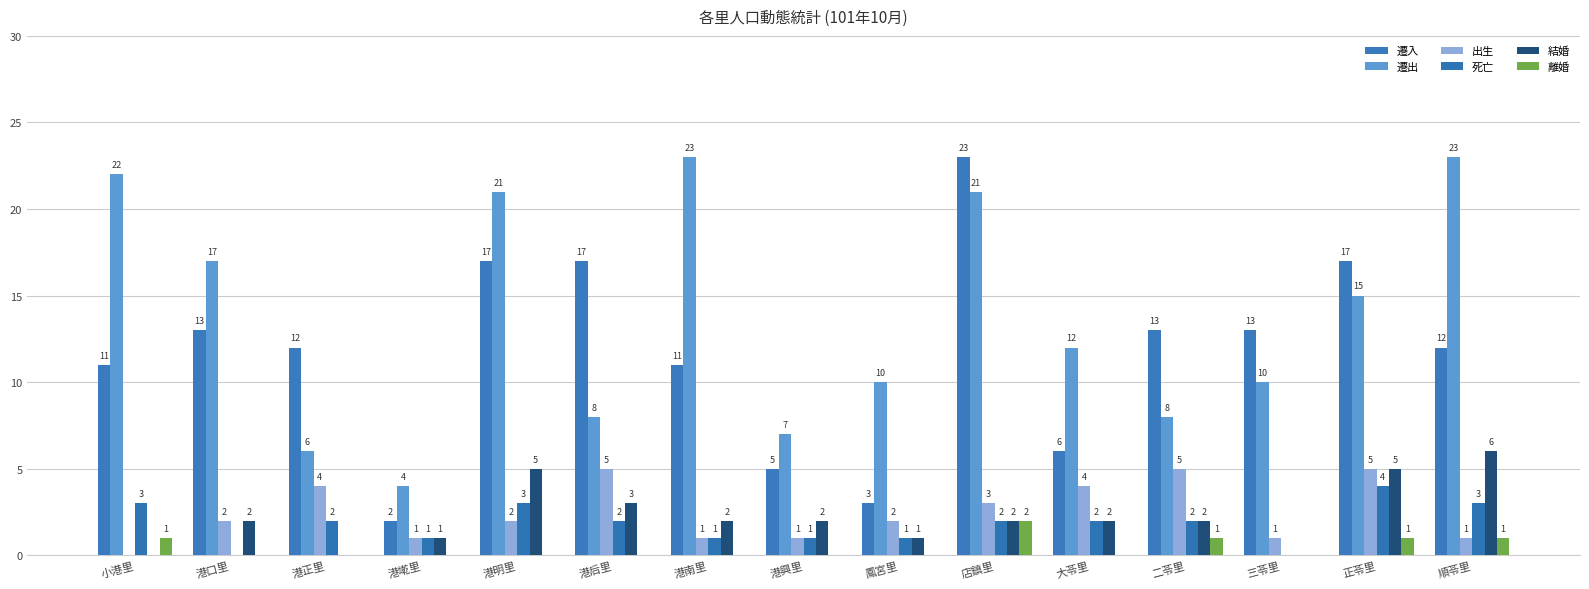

The 結婚 series shows 0 at 三苓里. True or false?

True